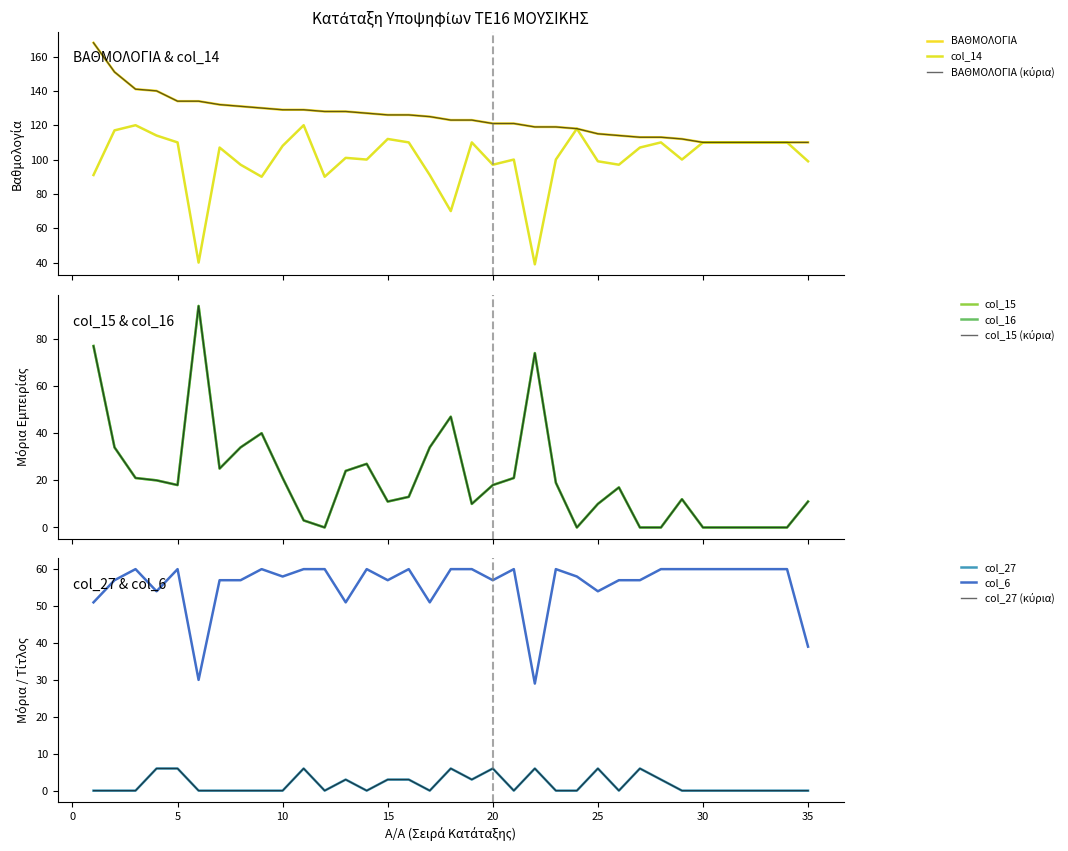

How many lines are shown in the chart?

6